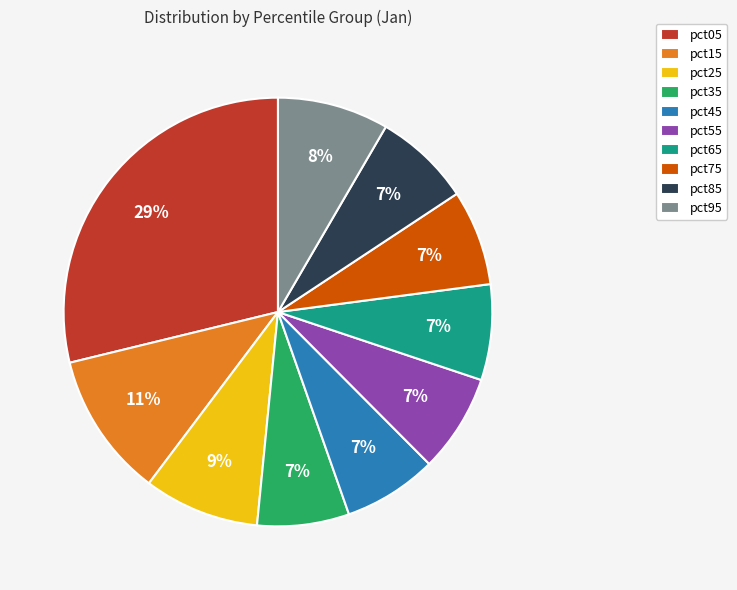

Is pct55 the majority of the pie?

No